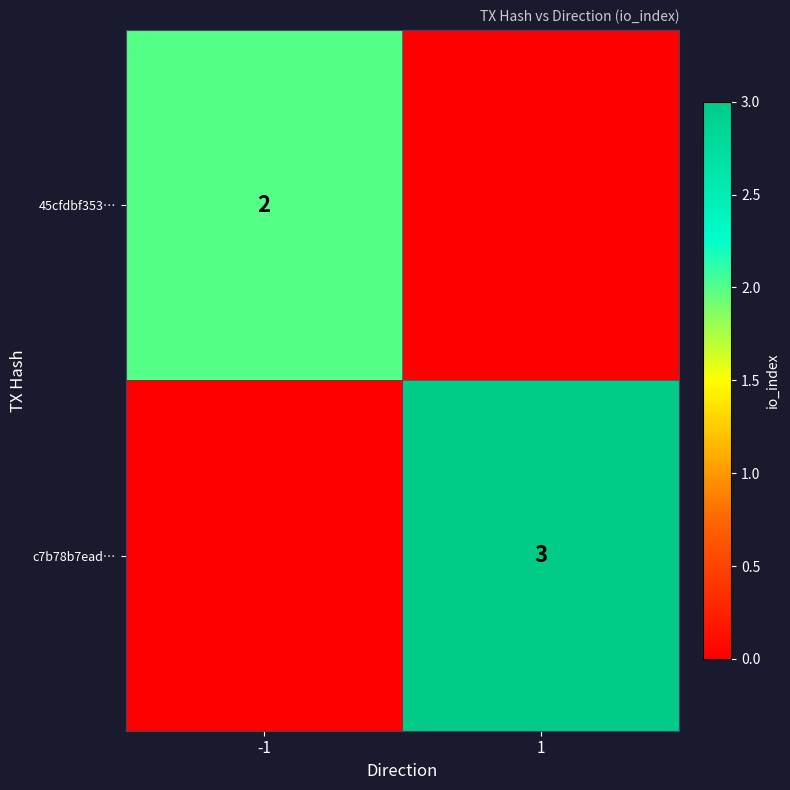

Is it true that c7b78b7ead… equals 5 at 1?

False